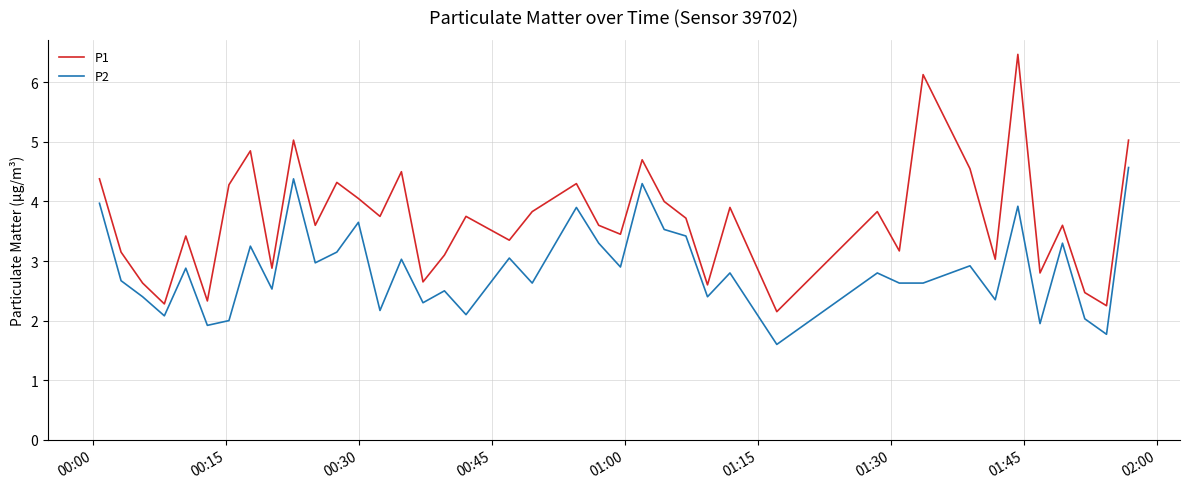

How many categories are shown in the chart?

40